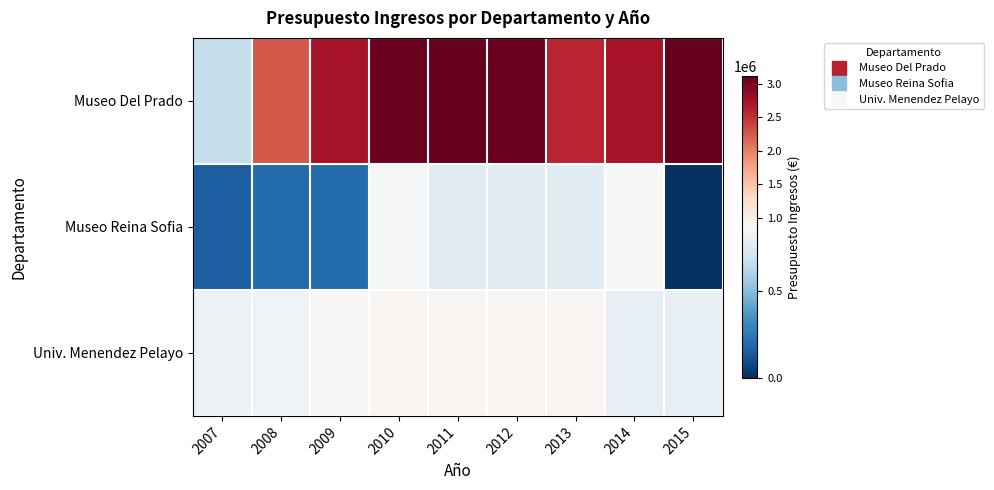

How many categories are shown in the chart?

9